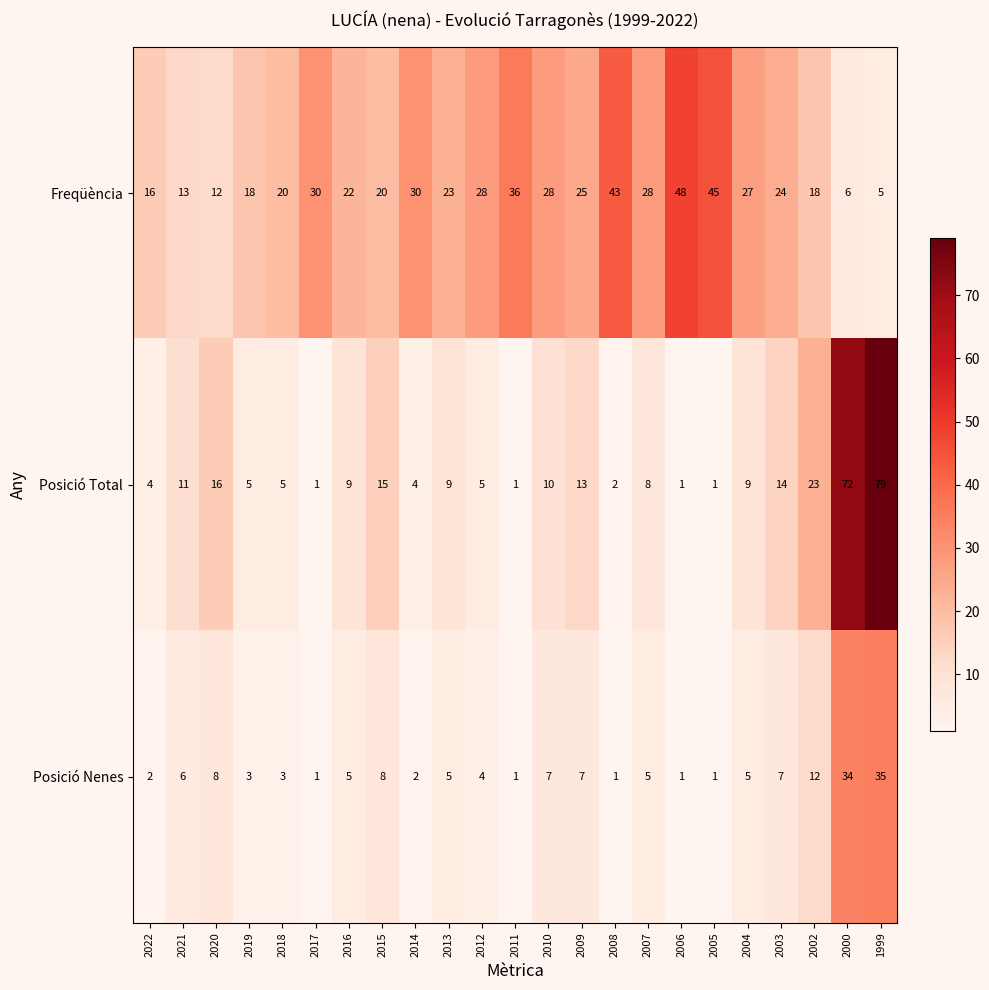

Rank the series at 2020 from lowest to highest value.

Posició Nenes, Freqüència, Posició Total